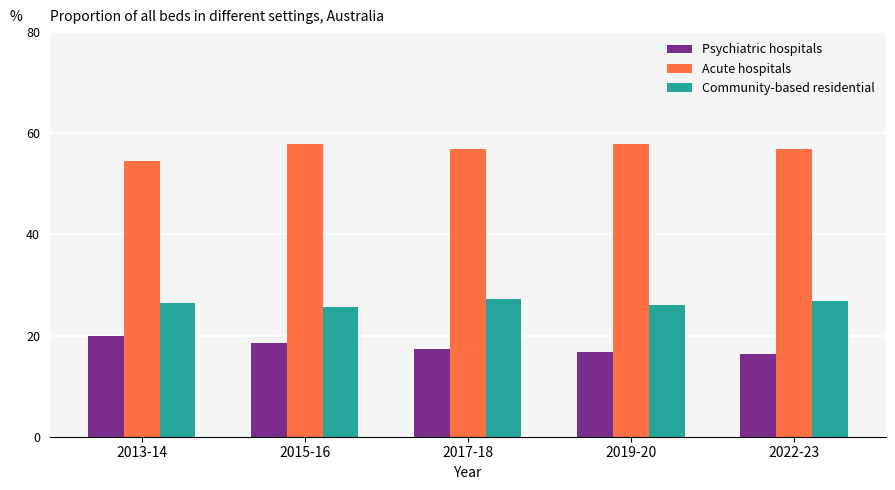

What is the maximum value shown in the chart?

57.8